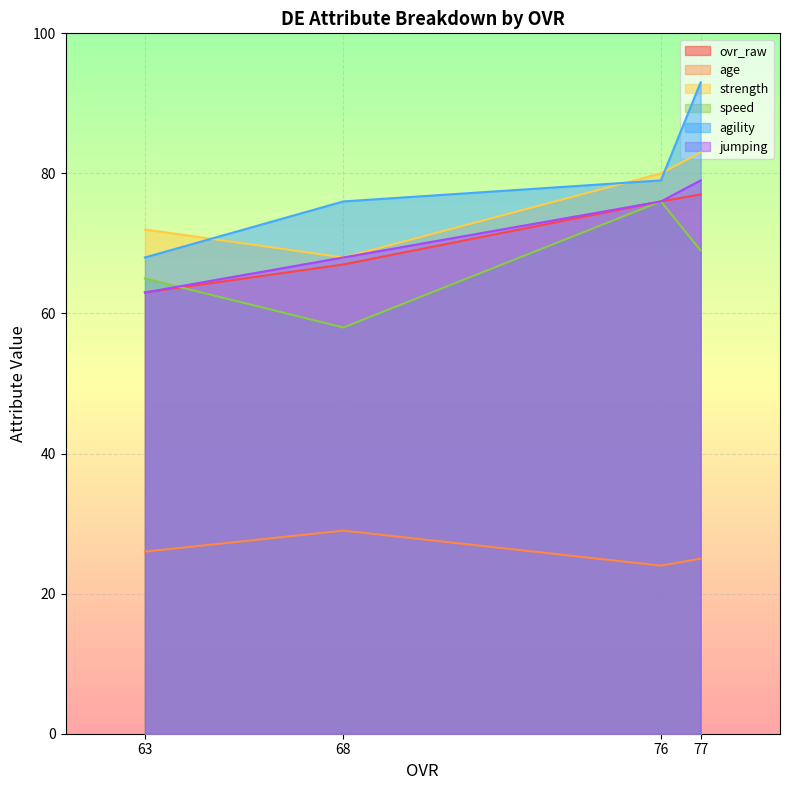

Between 77 and 76, which is larger?

77